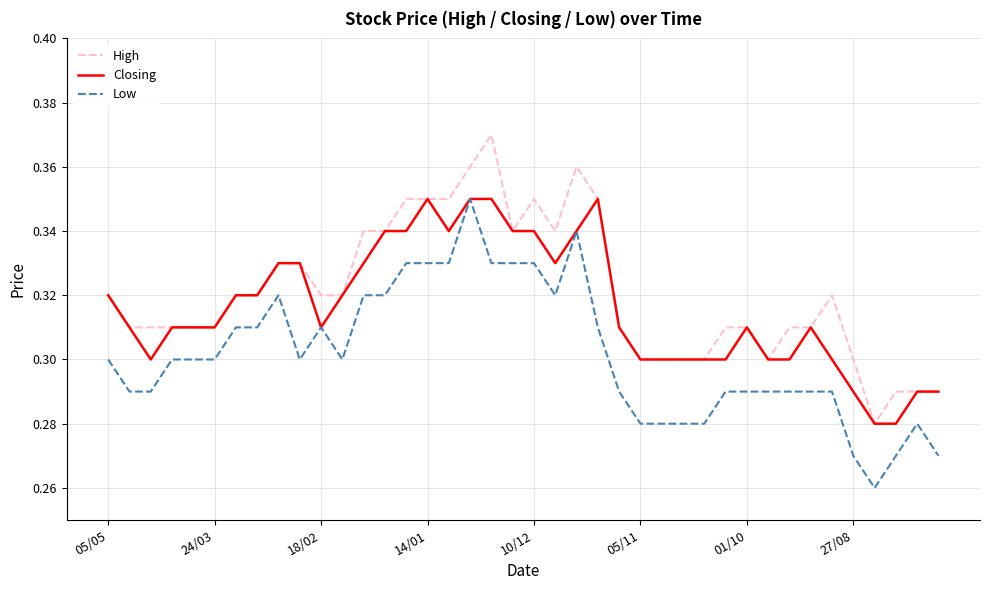

True or false: High and Low intersect in this chart.

False